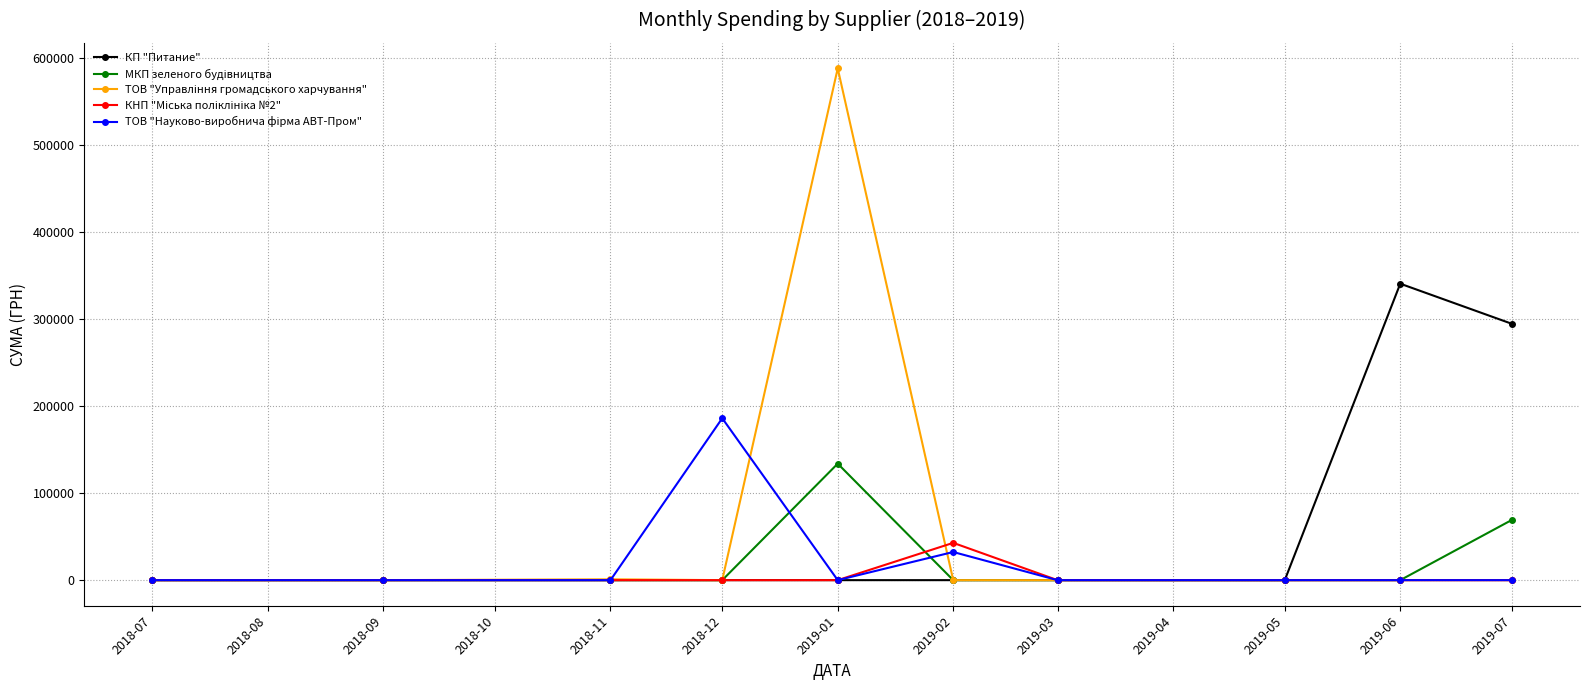

Which category has the highest value across all series?

2019-01